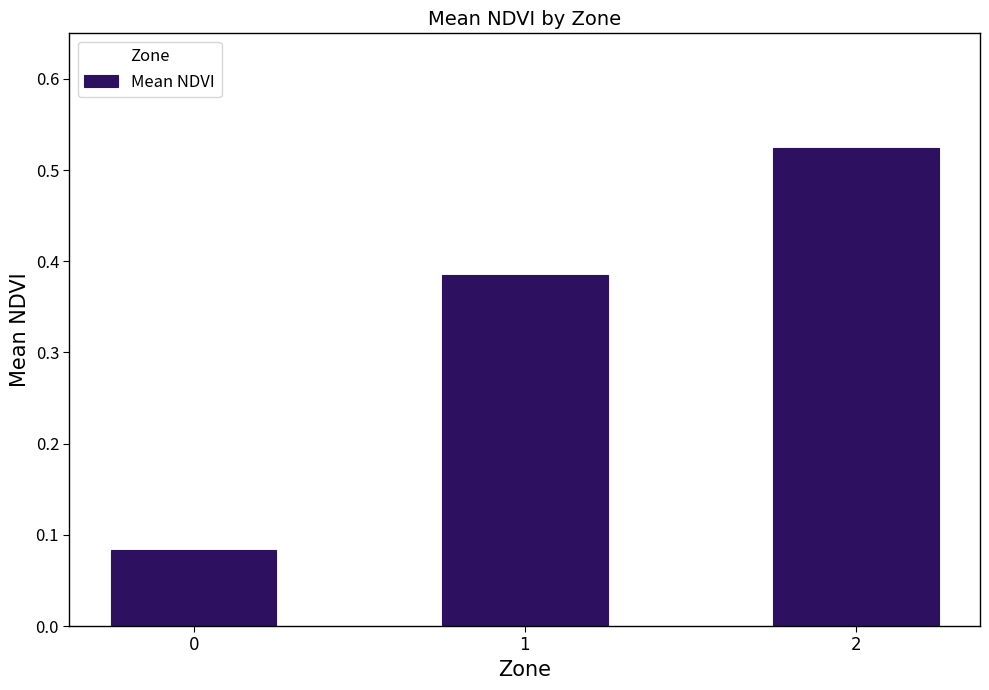

What is the sum of all values?

1.0